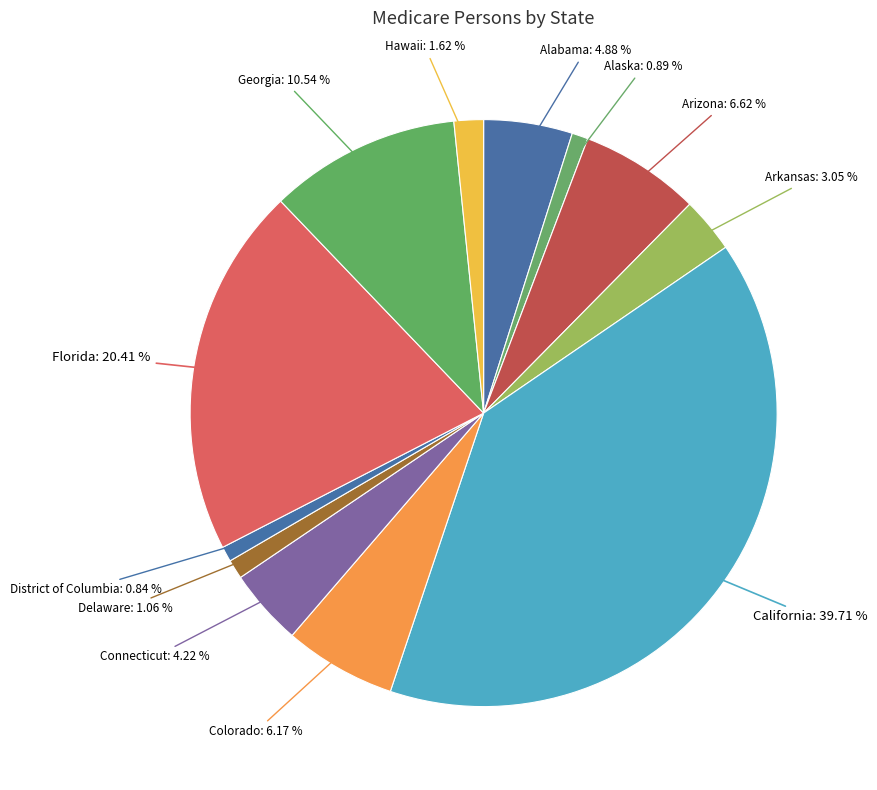

To the nearest percent, what is the average slice percentage?

8%